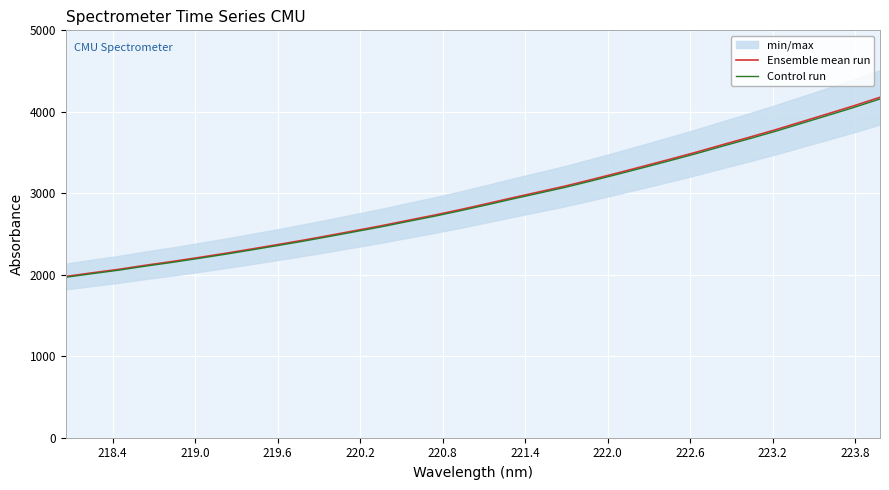

Reading right to left, transcribe all the data shown in this chart.

Ensemble mean run: 4178.3	4073.3	3974.4	3876.4	3778.1	3685.8	3596.3	3504.6	3418.0	3333.0	3249.3	3167.3	3088.0	3016.0	2944.7	2870.7	2798.8	2730.2	2666.4	2601.1	2540.8	2480.8	2422.2	2367.0	2312.5	2259.5	2209.0	2160.4	2114.9	2066.0	2023.3	1979.1
Control run: 4157.4	4052.9	3954.6	3857.0	3759.2	3667.4	3578.3	3487.1	3401.0	3316.3	3233.1	3151.4	3072.5	3001.0	2930.0	2856.4	2784.8	2716.6	2653.1	2588.0	2528.1	2468.4	2410.1	2355.1	2300.9	2248.2	2197.9	2149.6	2104.4	2055.6	2013.2	1969.2